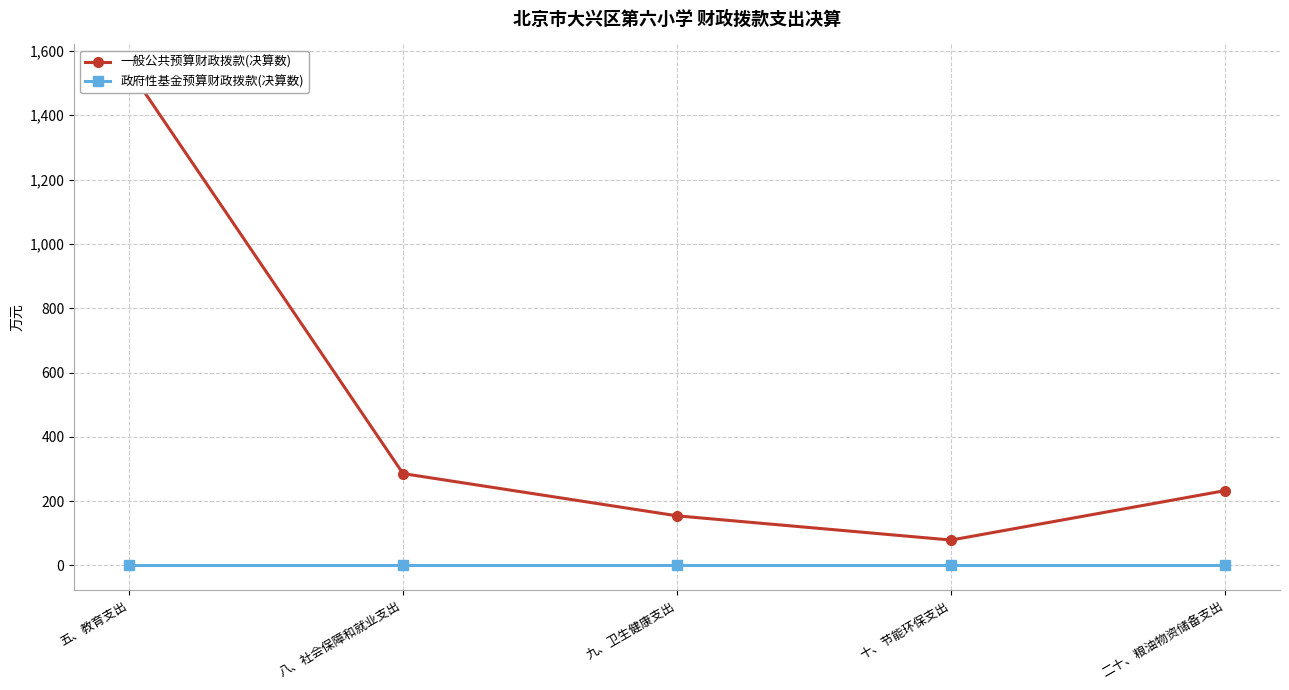

Which series has the largest total across all categories?

一般公共预算财政拨款(决算数)